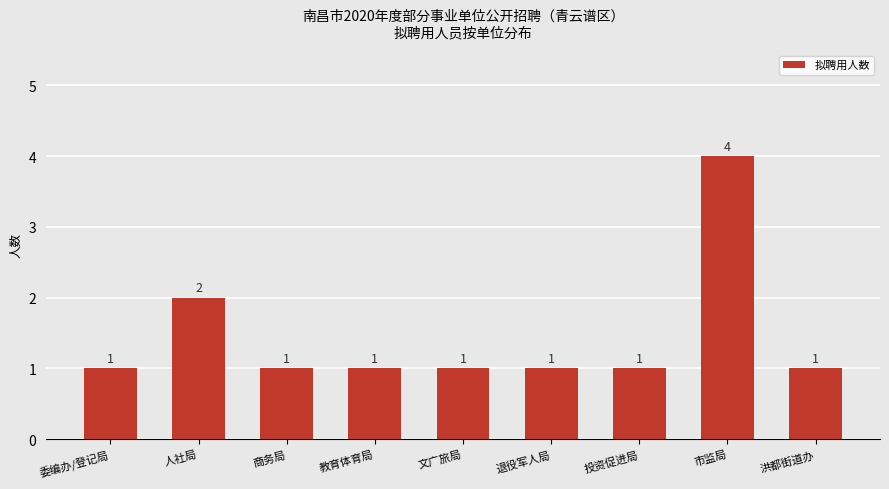

Reading right to left, transcribe all the data shown in this chart.

1	4	1	1	1	1	1	2	1